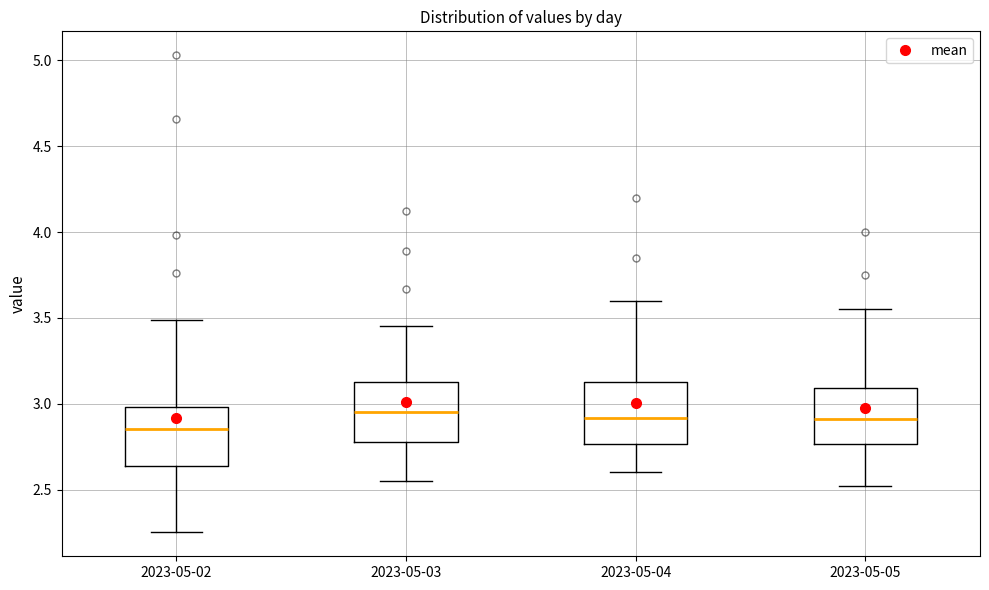

Reading left to right, read every box against the y-axis: the position of its median line, the range the box covers, and the ends of its whiskers. The values are not printed on the chart, so give them approximately, as read against the axis.

2023-05-02: median 2.85, box 2.65 to 3.00, whiskers 2.25 to 3.50
2023-05-03: median 2.95, box 2.80 to 3.15, whiskers 2.55 to 3.45
2023-05-04: median 2.90, box 2.75 to 3.15, whiskers 2.60 to 3.60
2023-05-05: median 2.90, box 2.75 to 3.10, whiskers 2.50 to 3.55